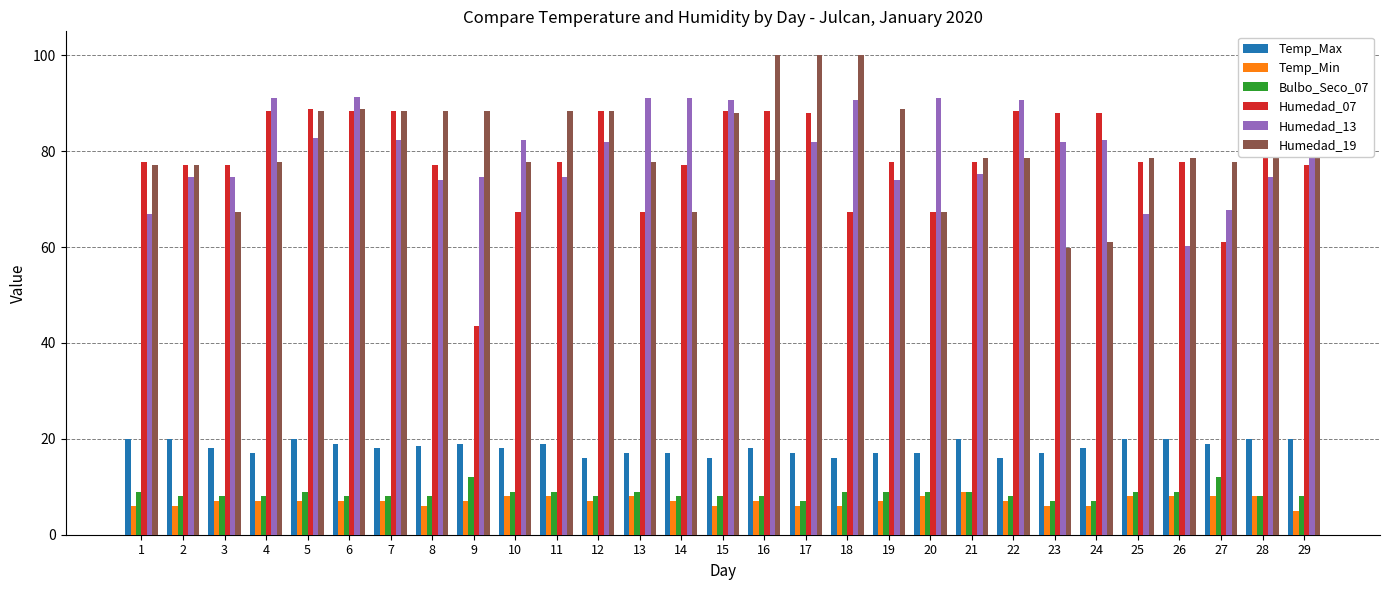

What are all the series names shown in the legend?

Temp_Max, Temp_Min, Bulbo_Seco_07, Humedad_07, Humedad_13, Humedad_19